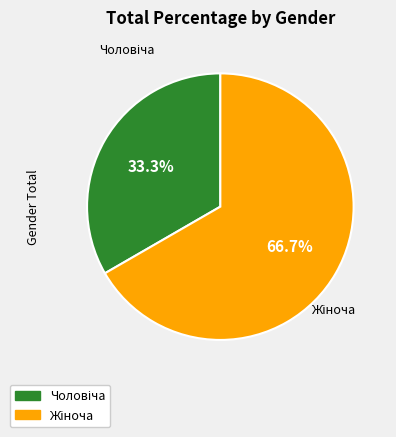

To the nearest percent, what is the average slice percentage?

50%